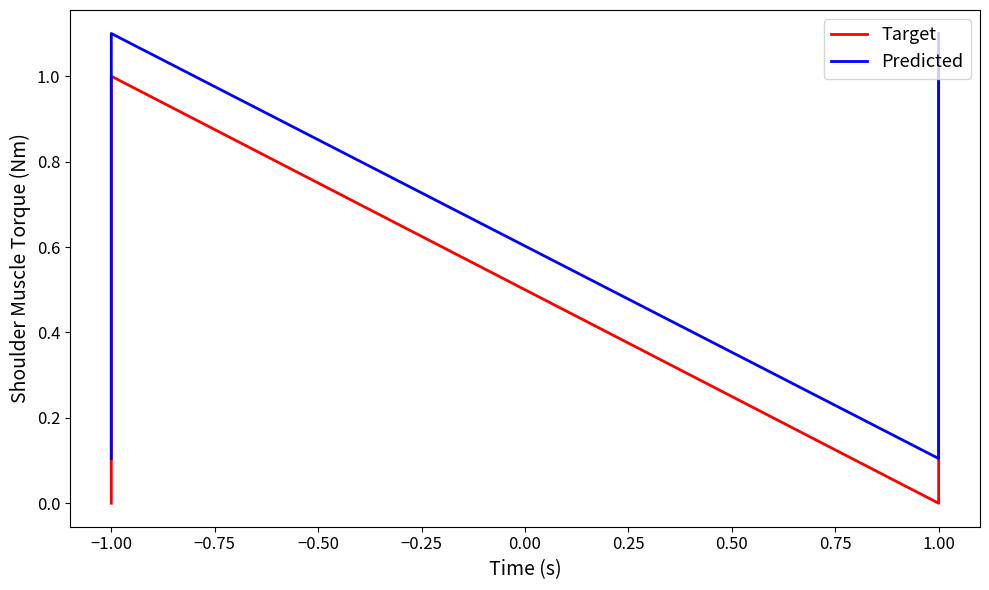

Rank the series by their average value, from lowest to highest.

Target, Predicted